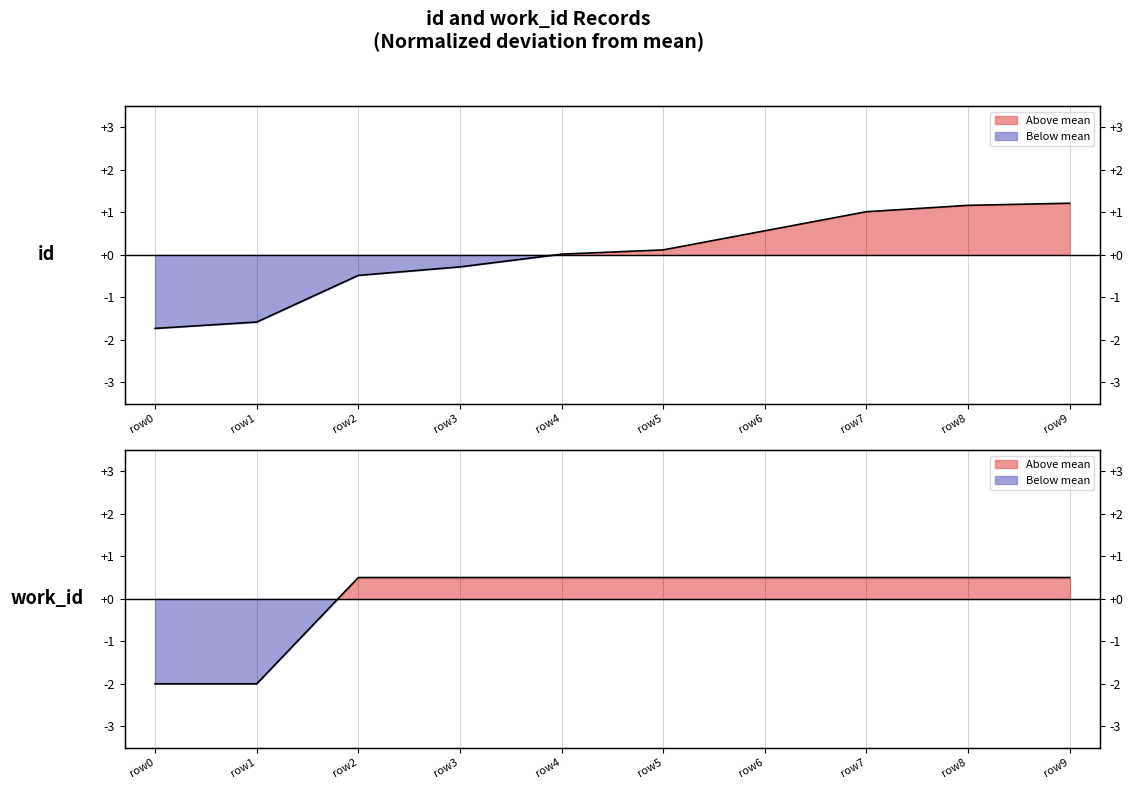

How many data points does each series have?

10